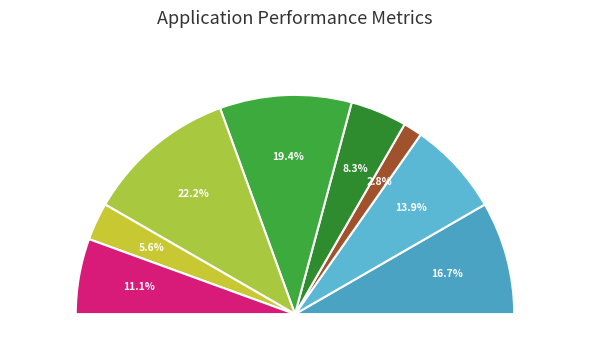

Does Генеральний директор account for over 50% of the chart?

No